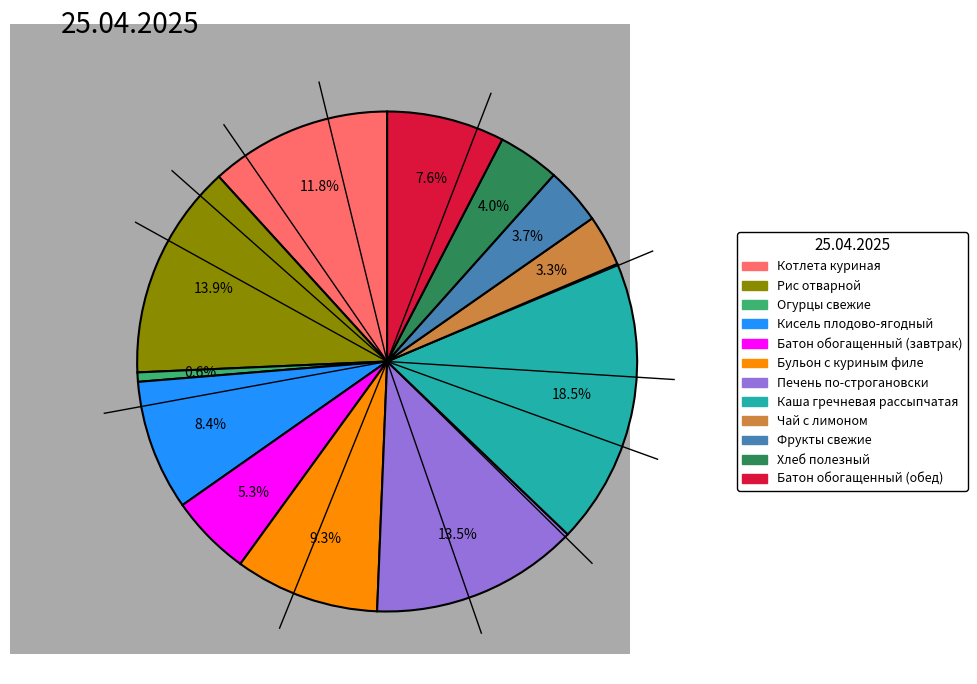

What is the total percentage of Бульон с куриным филе and Хлеб полезный?

13.3%